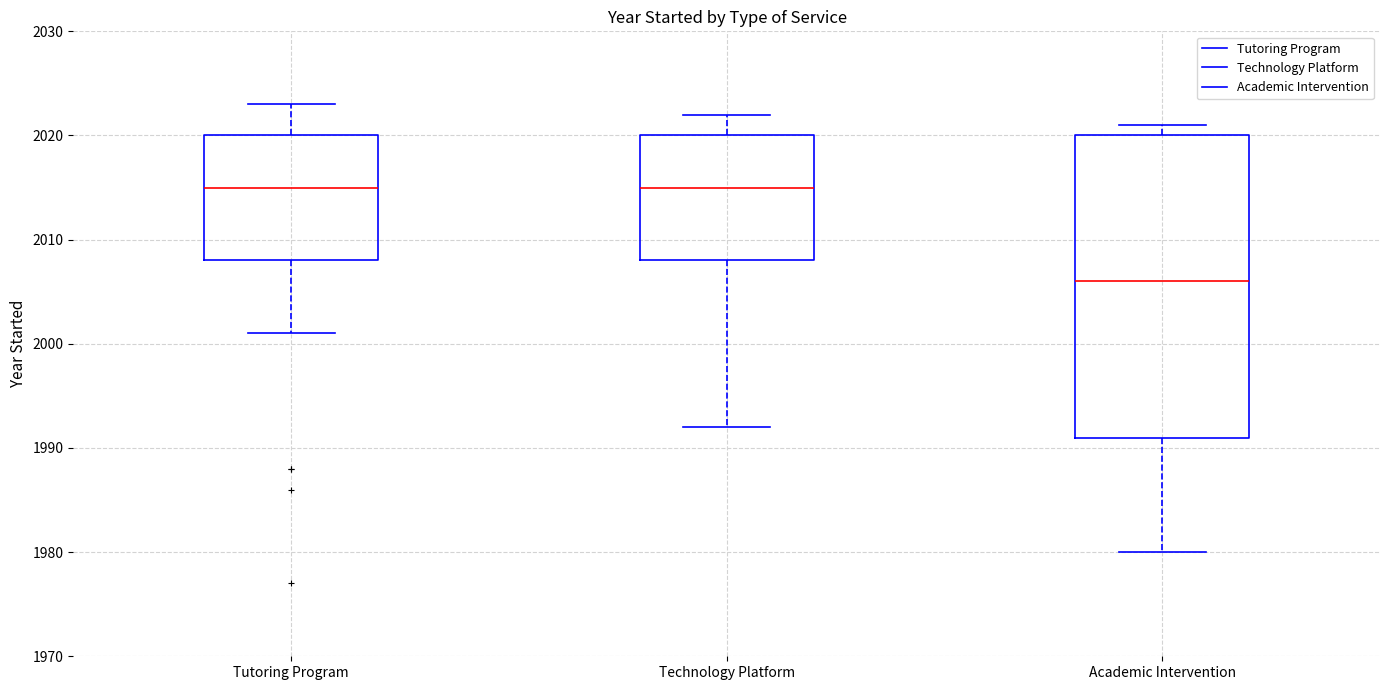

Comparing the boxes themselves (not the whiskers), which one is the tallest?

Academic Intervention